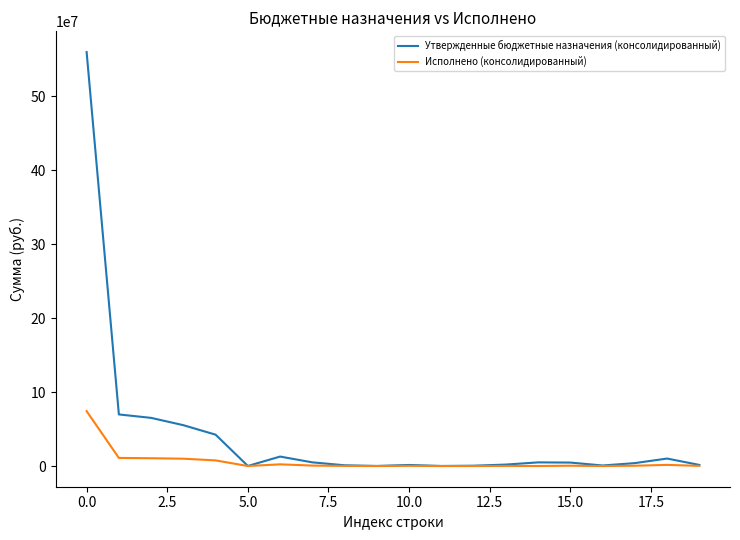

Rank the series by their average value, from lowest to highest.

Исполнено (консолидированный), Утвержденные бюджетные назначения (консолидированный)